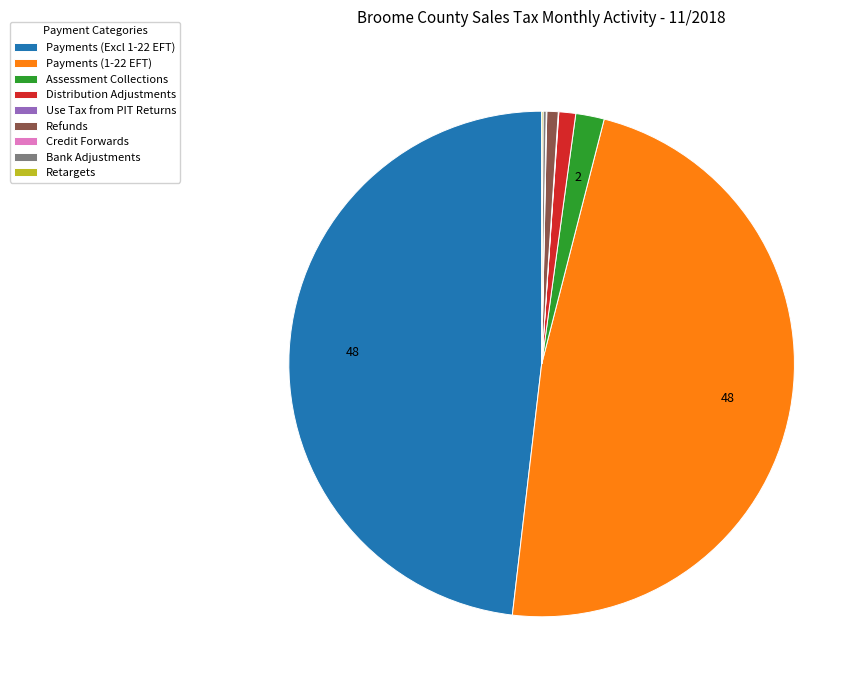

Does Refunds represent more than half of the total?

No